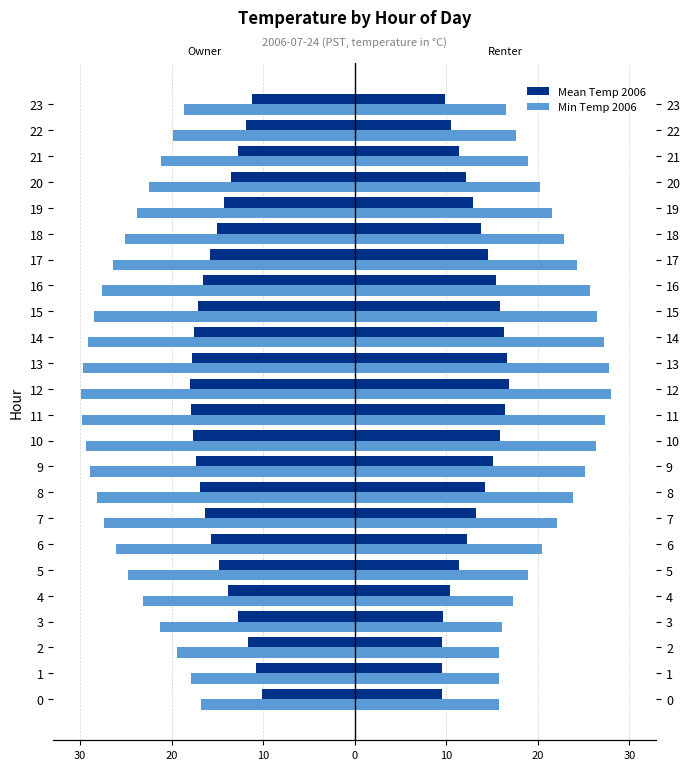

What is the maximum value for Mean Temp (Renter)?

16.8